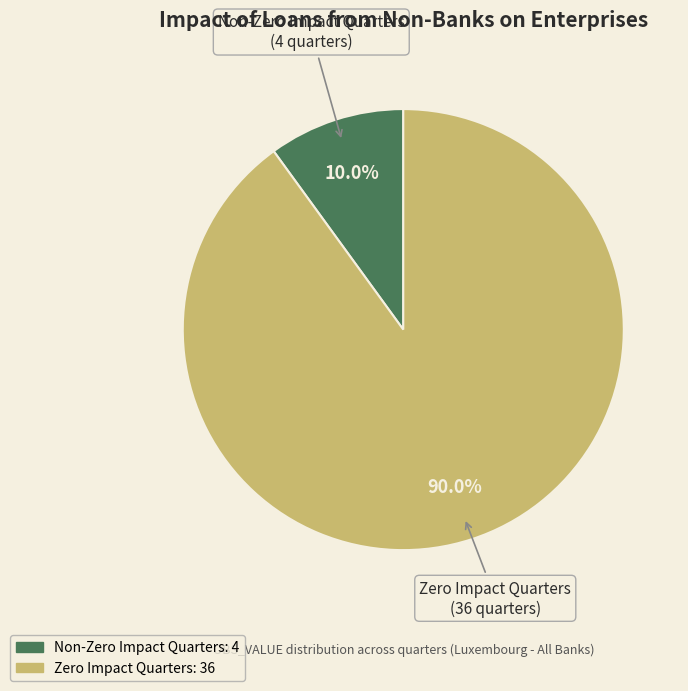

Does any single category account for the majority?

Yes